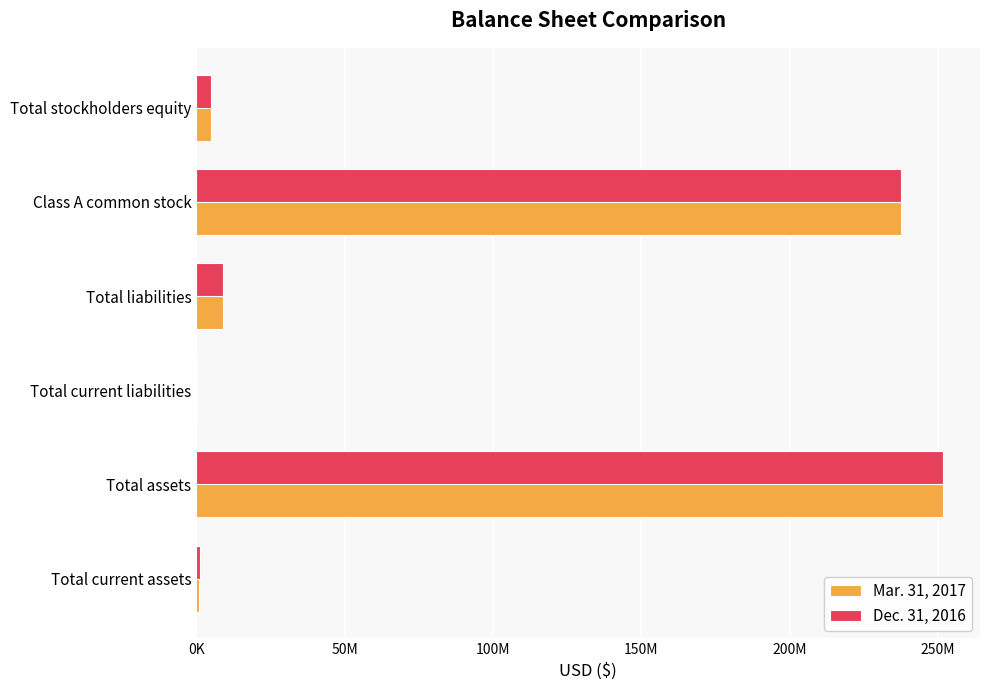

Reading left to right, transcribe all the data shown in this chart.

Mar. 31, 2017: 1004028	251524991	177440	8927440	237597541	5000010
Dec. 31, 2016: 1217049	251473784	134047	8884047	237589727	5000010